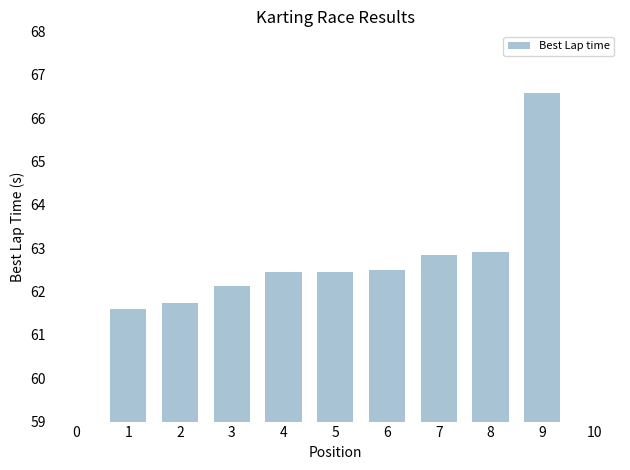

At which label does the data first exceed 62?

3